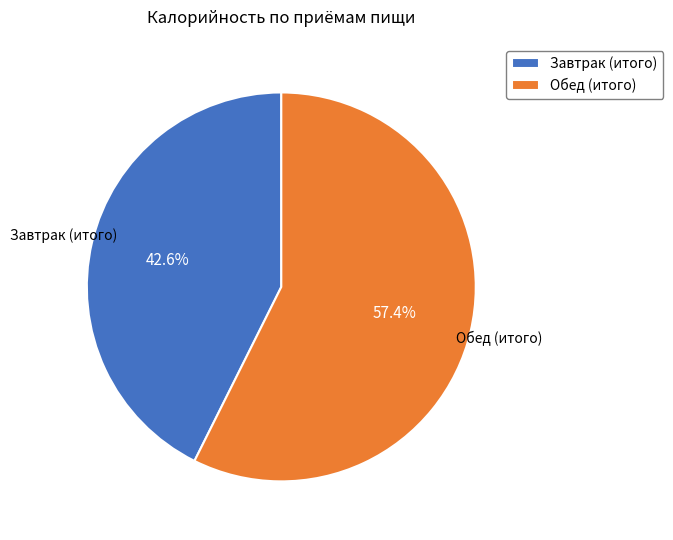

Does any single category account for the majority?

Yes